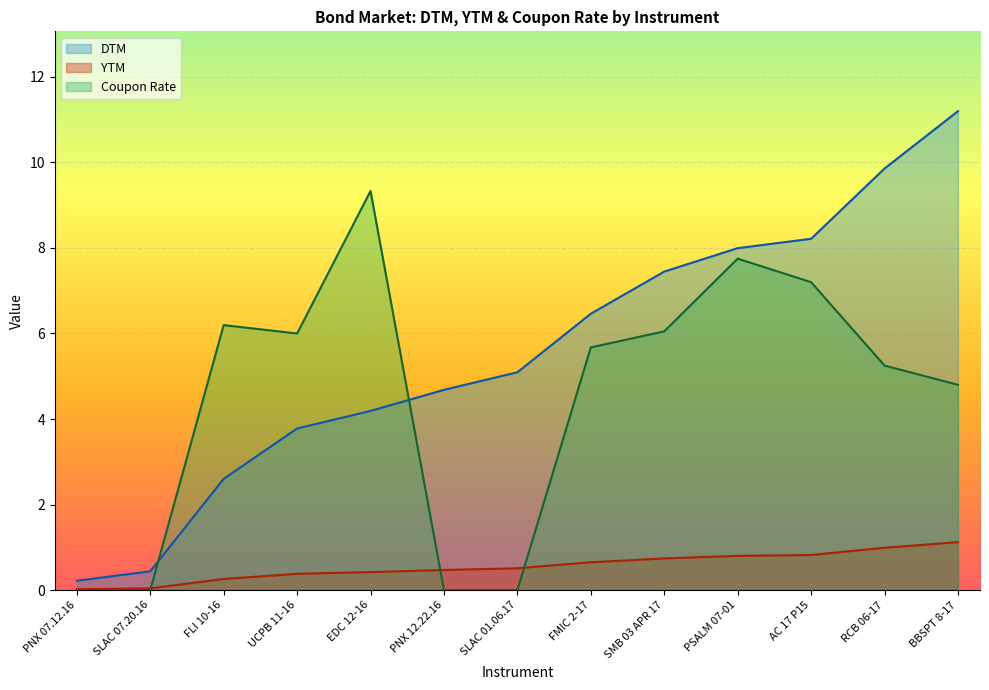

Which label corresponds to the smallest value in the chart?

PNX 07.12.16